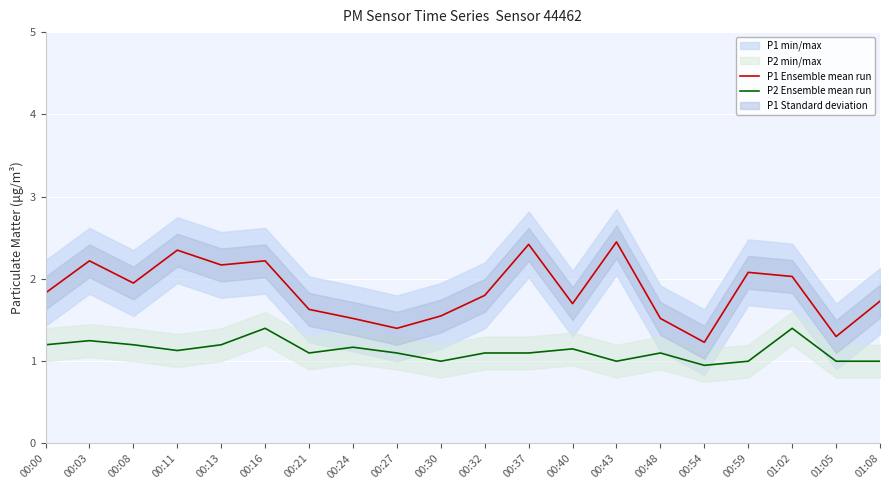

The P2 Ensemble mean run series shows 1.8 at 00:13. True or false?

False